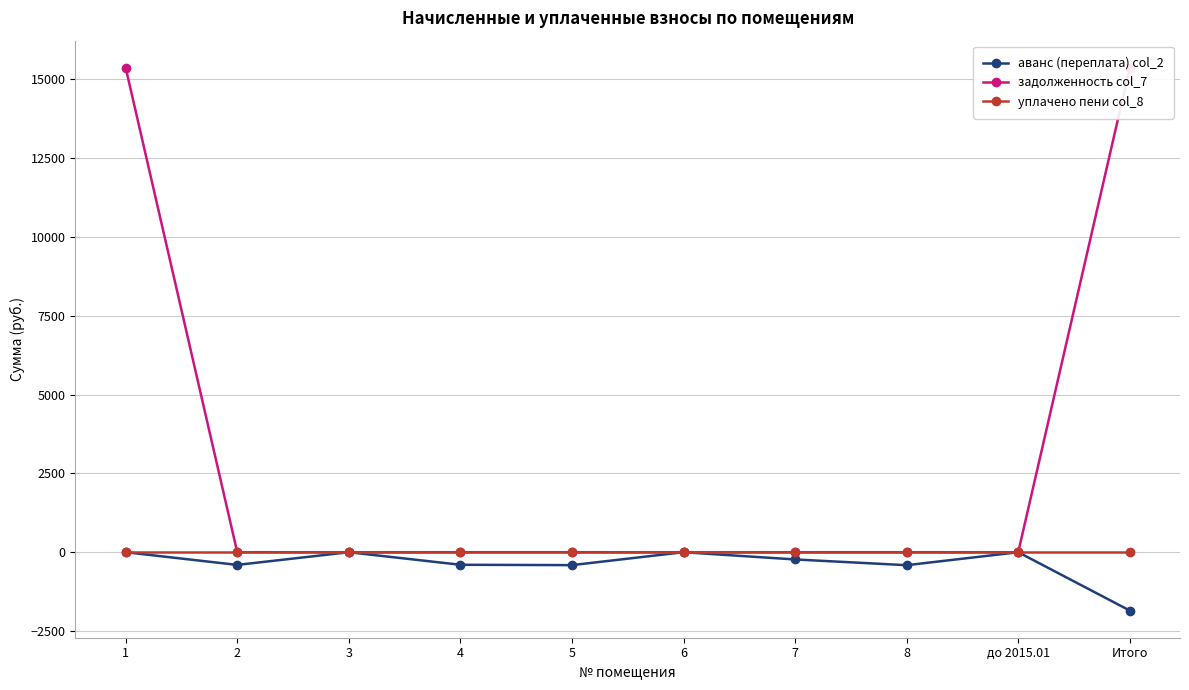

Rank the categories by уплачено пени col_8 value from lowest to highest.

1, 2, 3, 4, 5, 6, 7, 8, до 2015.01, Итого